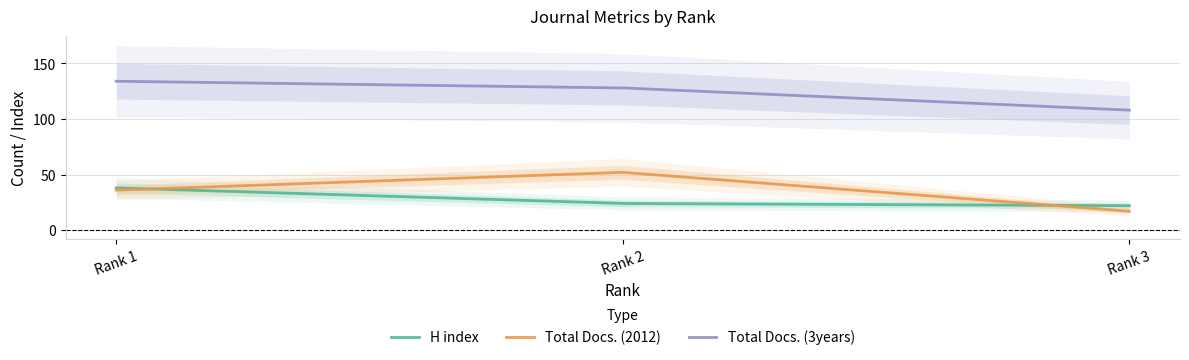

Rank the series at 1 from highest to lowest value.

Total Docs. (3years), H index, Total Docs. (2012)